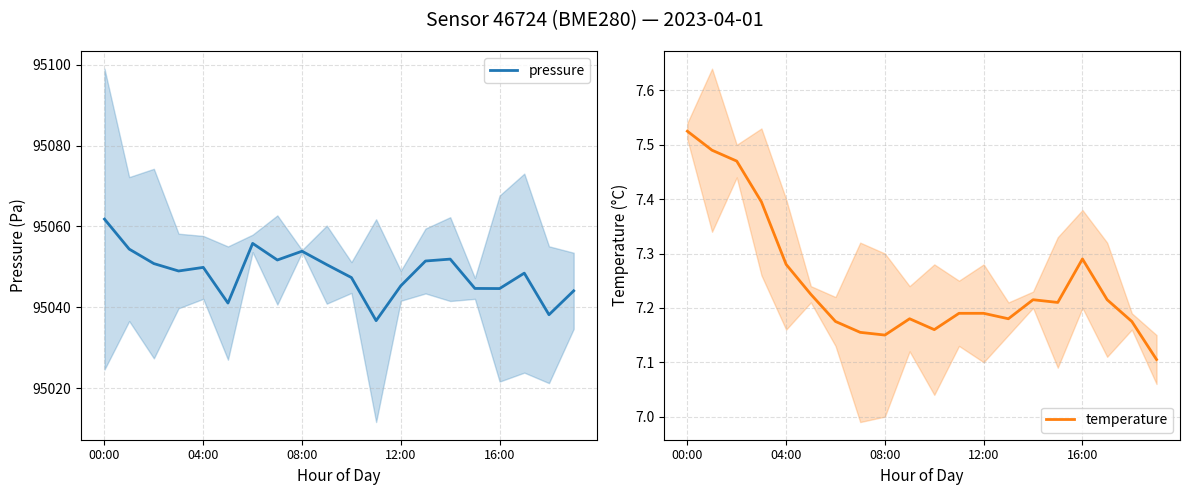

Which category has the highest value in the pressure series?

00:00